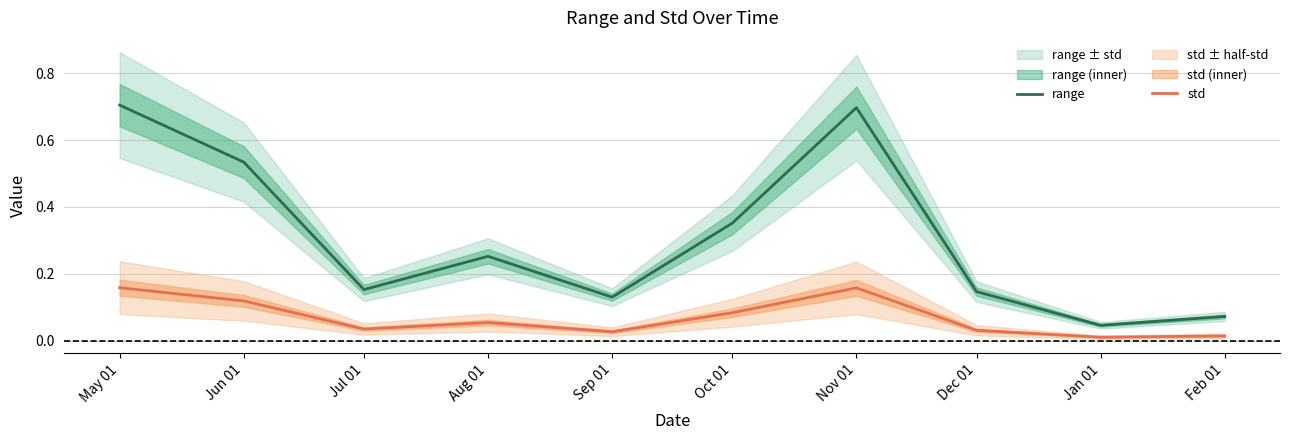

Which category has the lowest value in the range series?

Jan 01